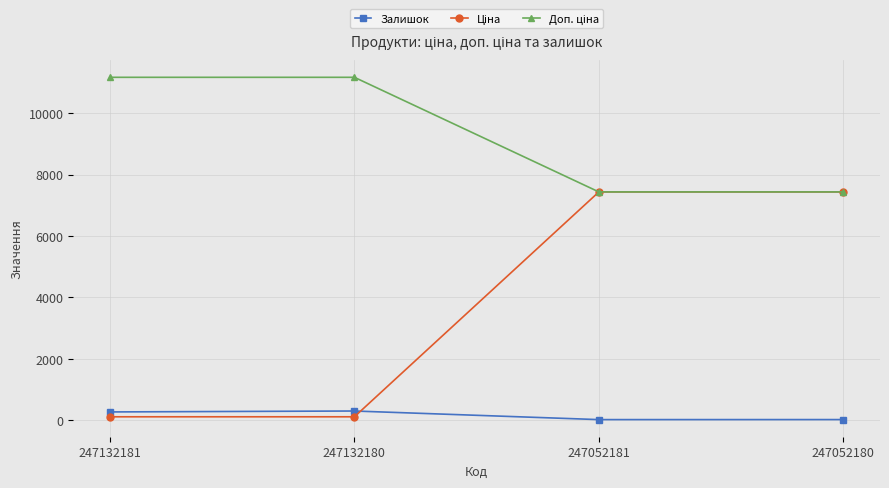

At which label is Залишок closest to 160?

247132181